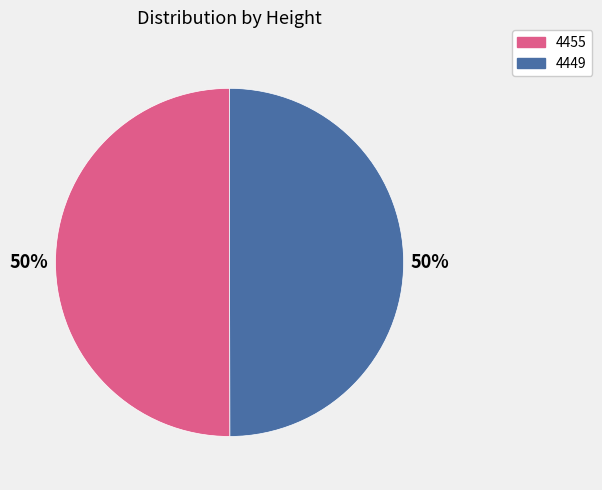

To the nearest percent, what is the average slice percentage?

50%